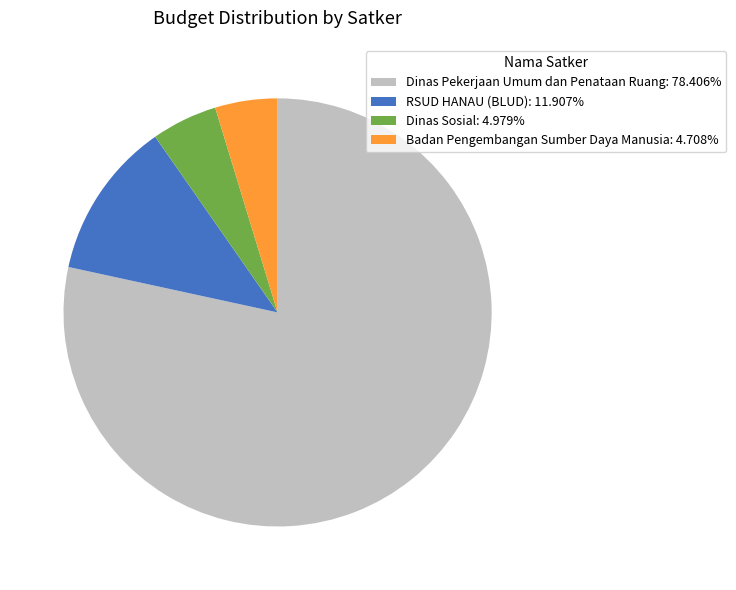

Approximately how many times larger is the value at Badan Pengembangan Sumber Daya Manusia: 4.708% compared to Dinas Sosial: 4.979%?

0.9